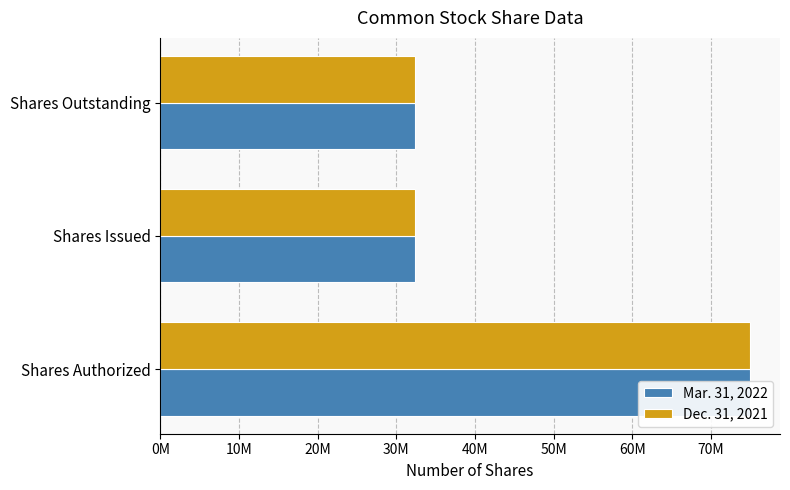

The value of Dec. 31, 2021 at Shares Outstanding is 32417002. True or false?

True